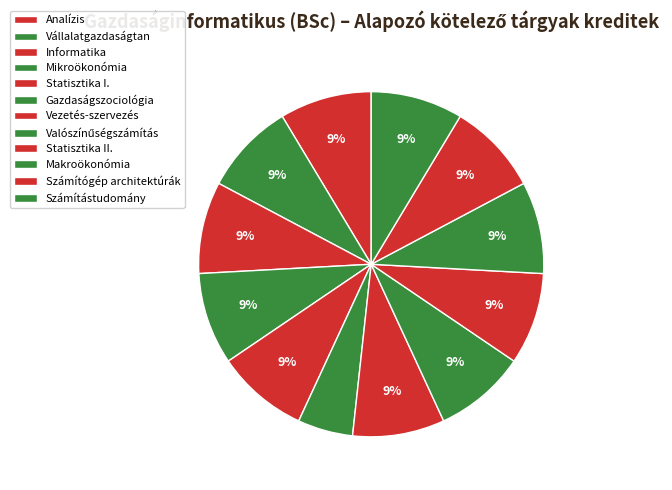

To the nearest percent, what is the combined percentage of Valószínűségszámítás and Gazdaságszociológia?

14%